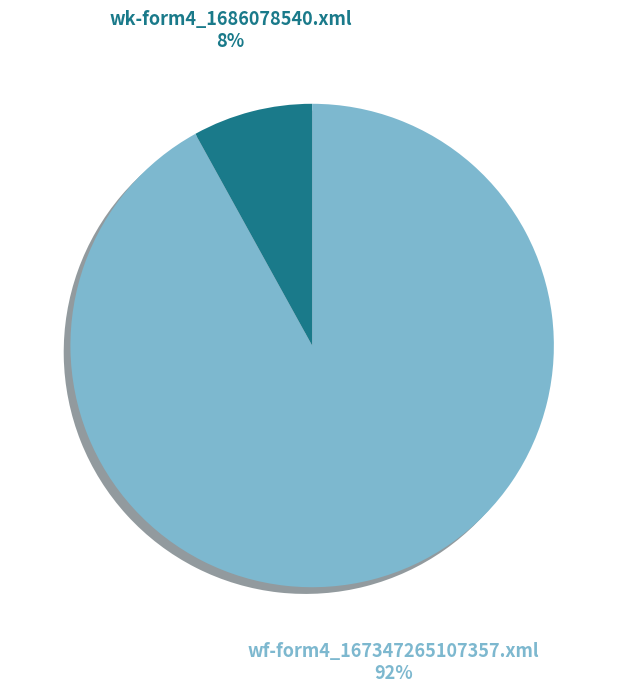

To the nearest percent, what percentage of the pie is wk-form4_1686078540.xml?

8%